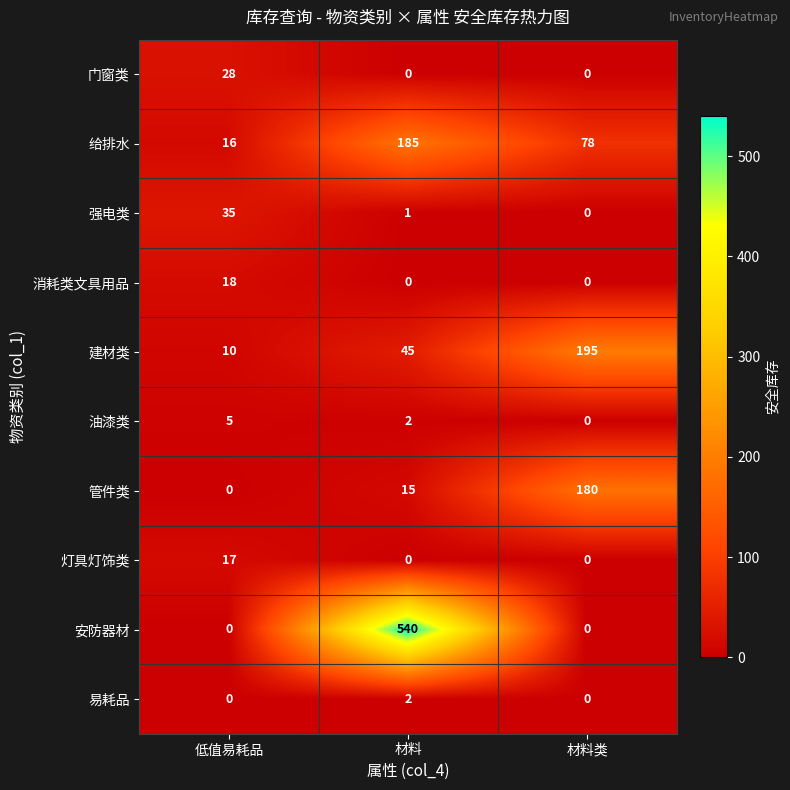

True or false: 消耗类文具用品 has a value of 6 at 低值易耗品.

False